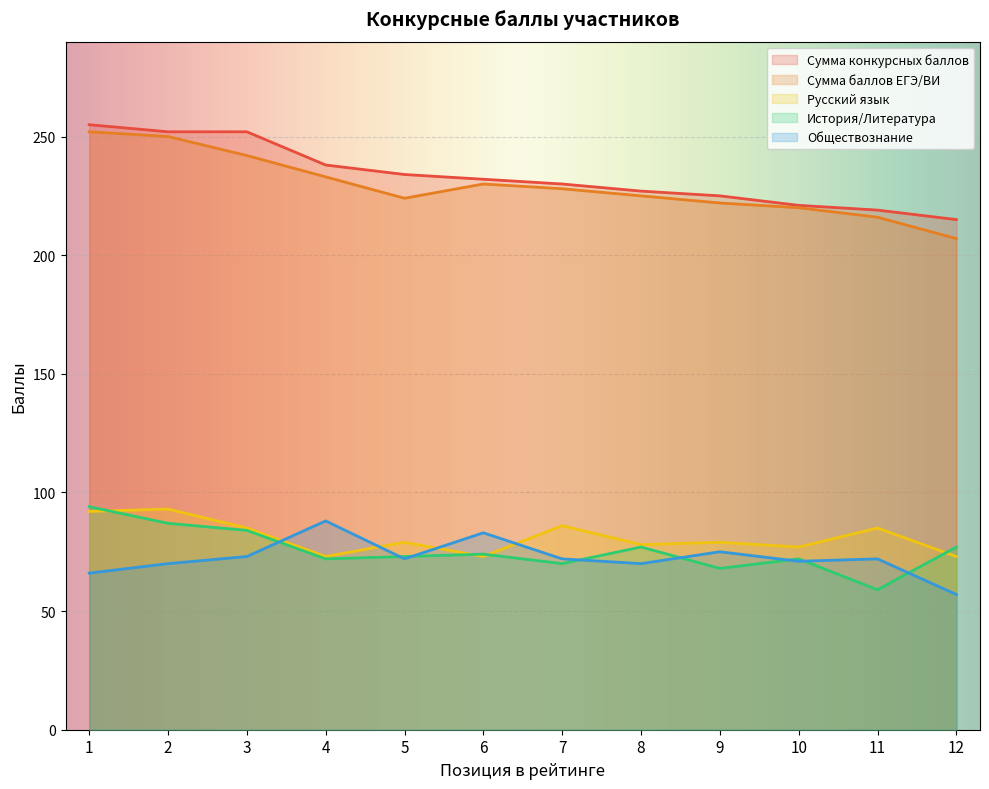

What is the total value across all series at 4?

704